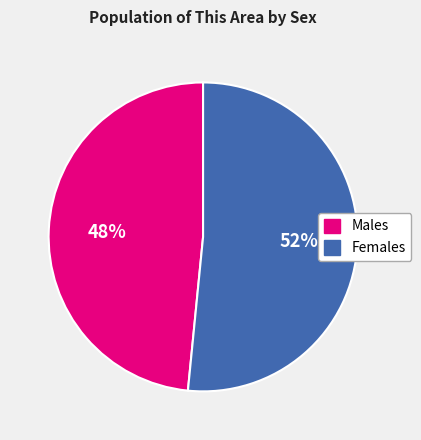

To the nearest percent, what is the average slice percentage?

50%